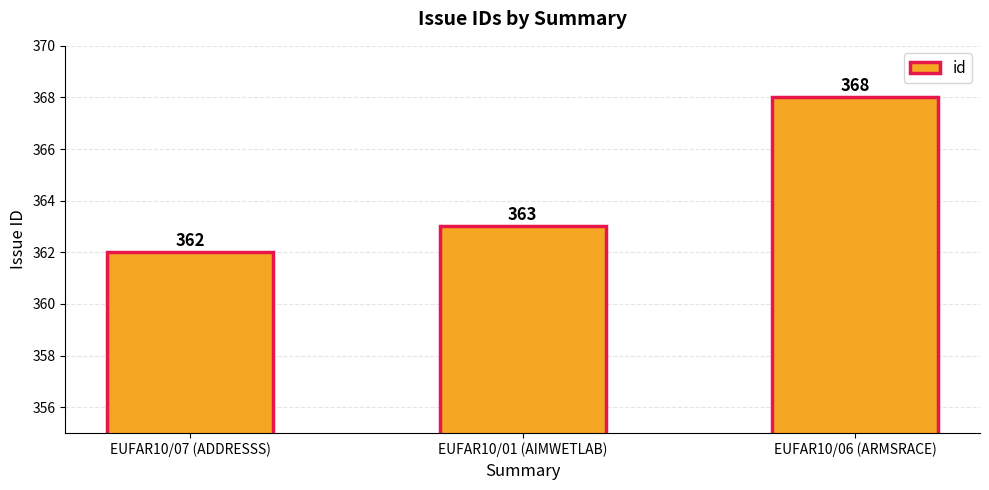

Reading left to right, extract all data points from this chart.

362	363	368